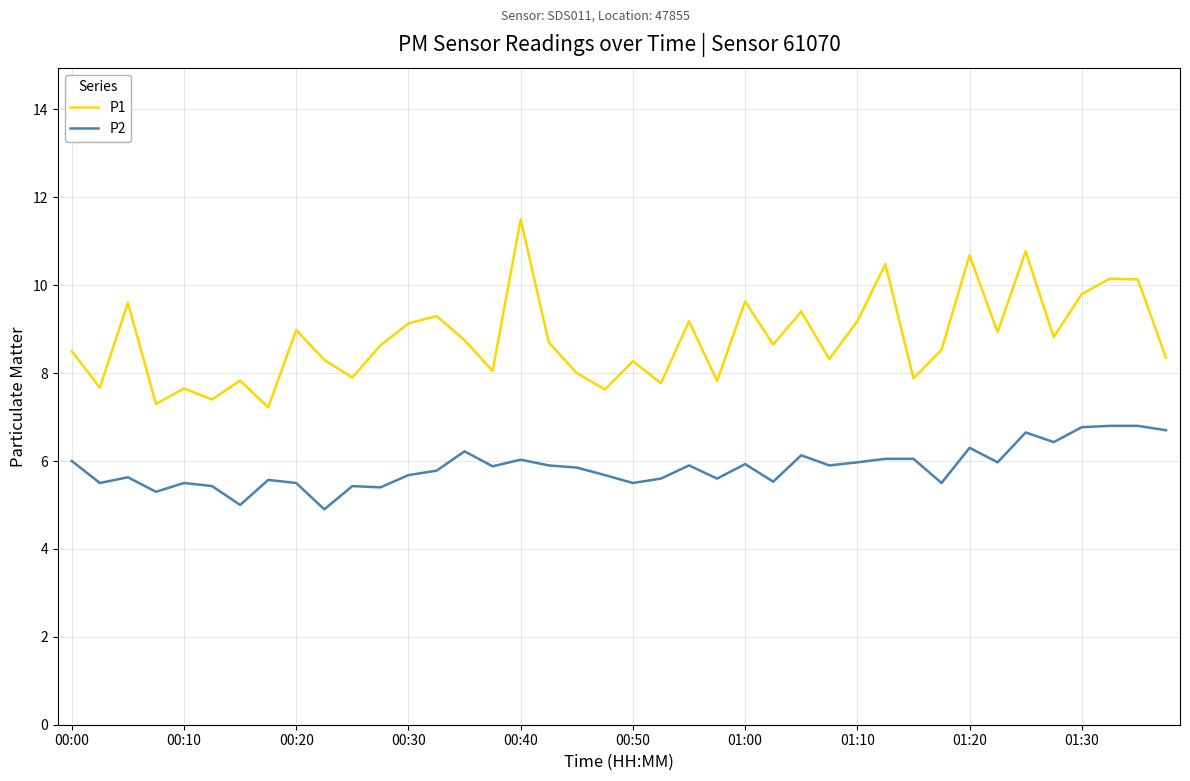

What is the lowest value of the P1 series?

7.2